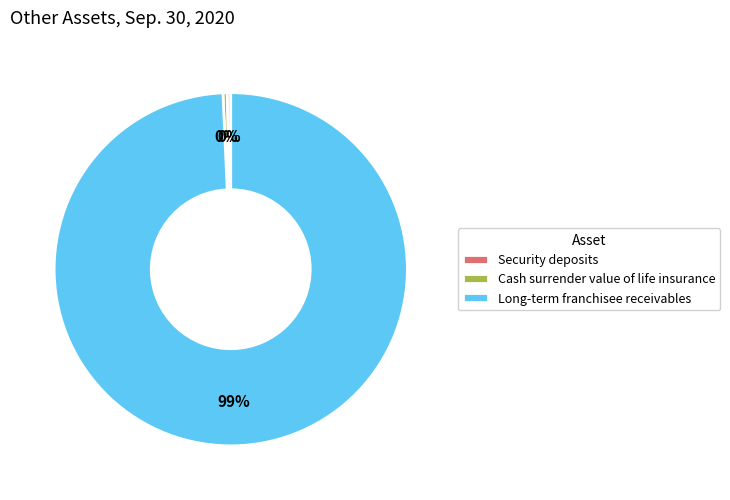

Combined, do Long-term franchisee receivables and Cash surrender value of life insurance account for over 50%?

Yes